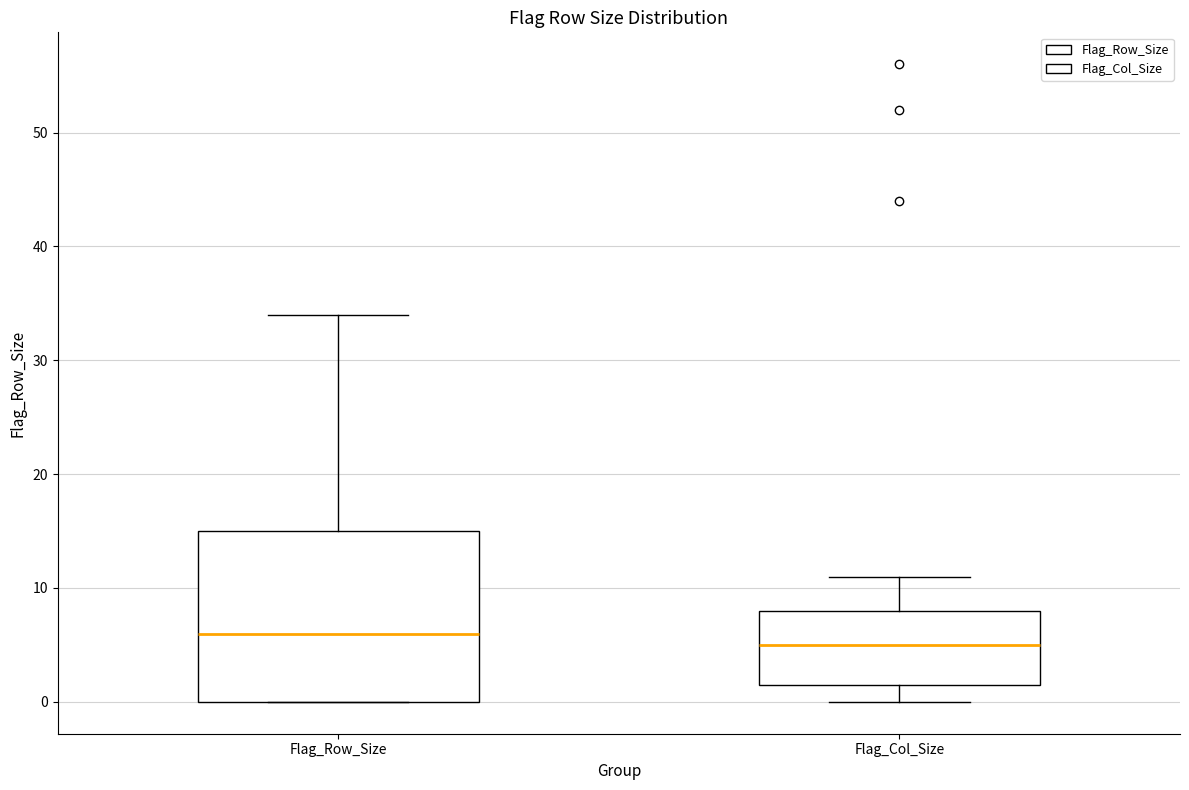

Reading left to right, transcribe this box plot: for each box, give where its median line is, the range the box spans, and where its two whiskers end, as read against the y-axis. The values are not printed on the chart, so give them approximately, as read against the axis.

Flag_Row_Size: median 6, box 0 to 15, whiskers 0 to 34
Flag_Col_Size: median 5, box 2 to 8, whiskers 0 to 11